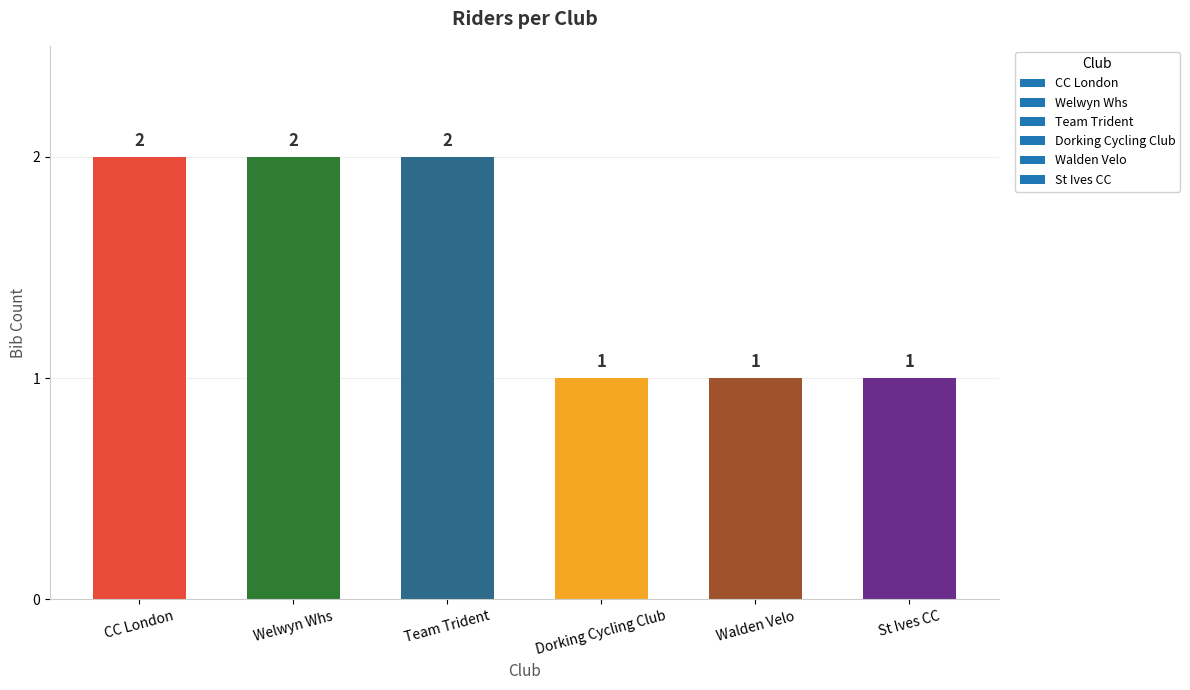

Reading left to right, extract all data points from this chart.

CC London=2	Welwyn Whs=2	Team Trident=2	Dorking Cycling Club=1	Walden Velo=1	St Ives CC=1